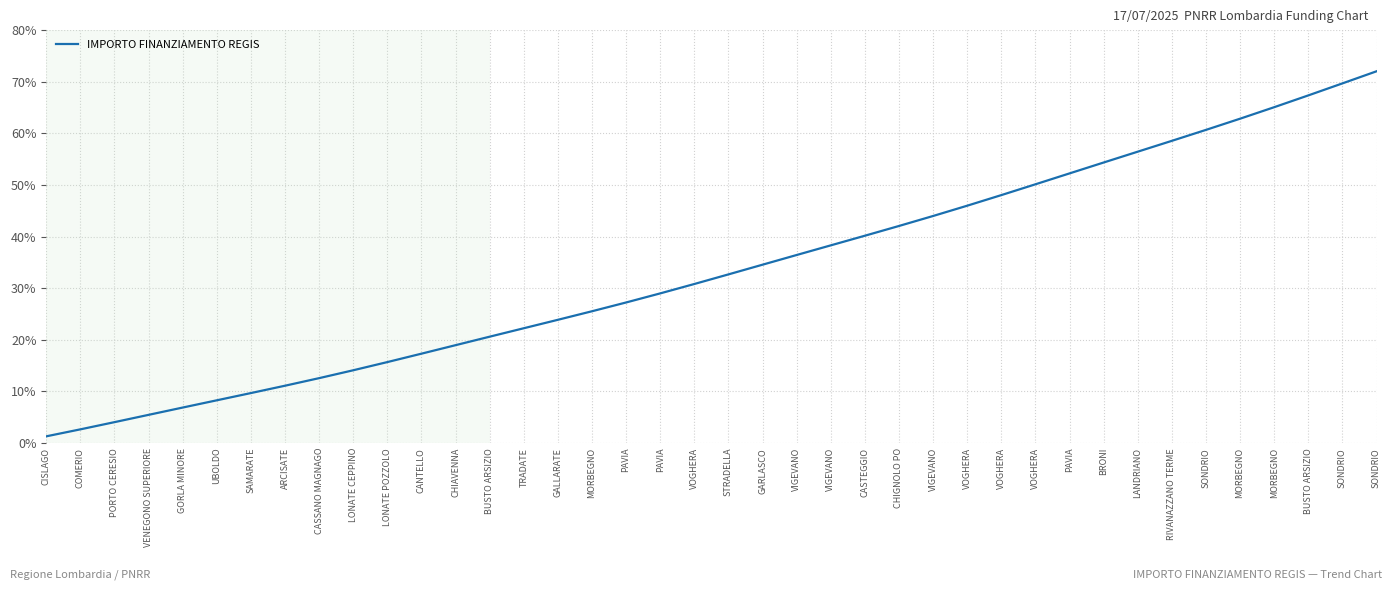

Is this an area chart (filled region under the line)?

No